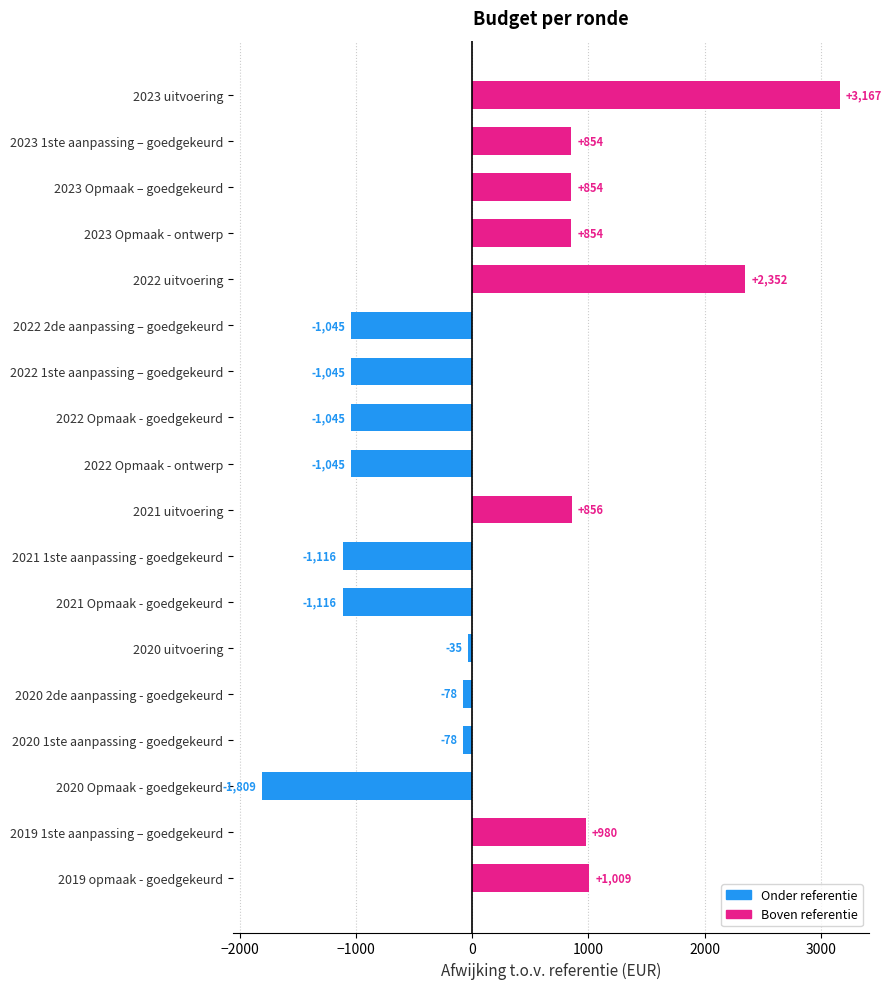

Does the chart contain any negative values?

Yes